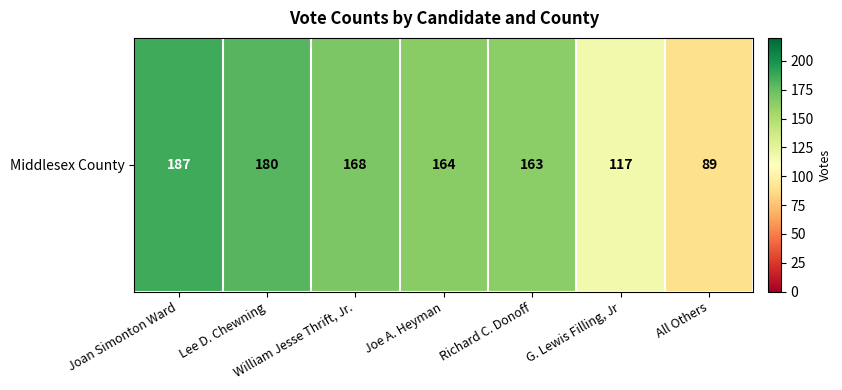

What is the difference between the values at Joe A. Heyman and G. Lewis Filling, Jr?

47